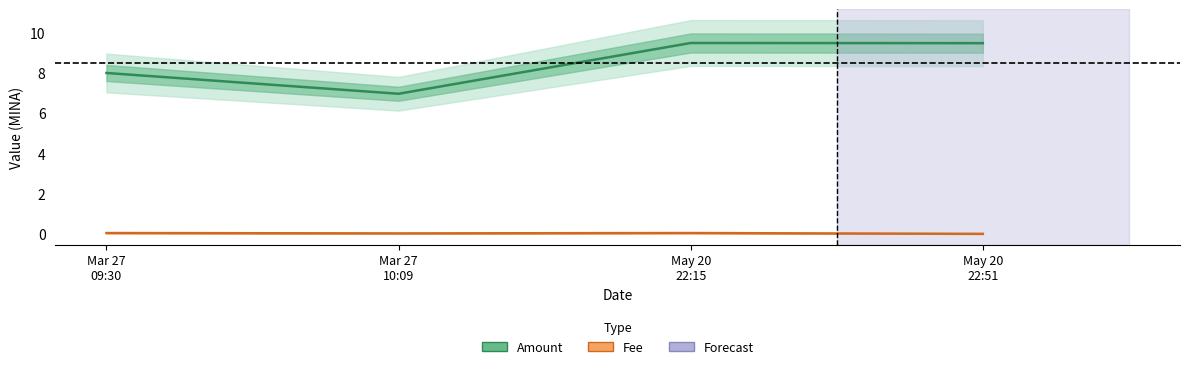

Is this an area chart (filled region under the line)?

No